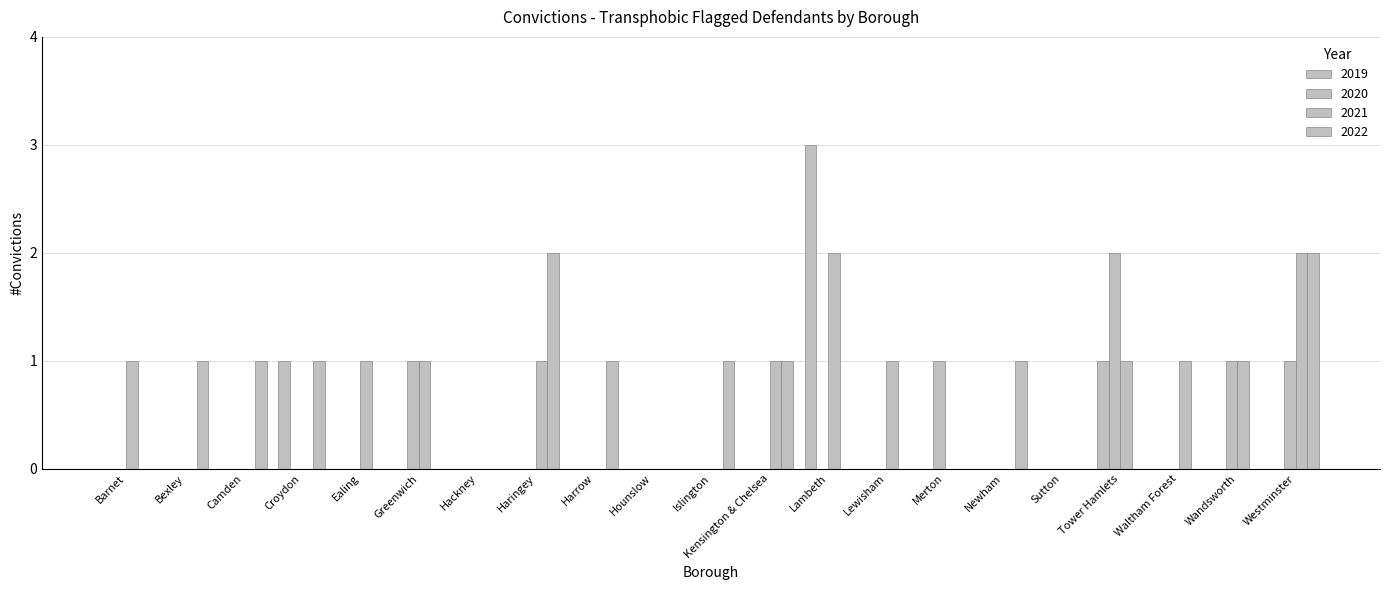

How many series are shown in this chart?

4